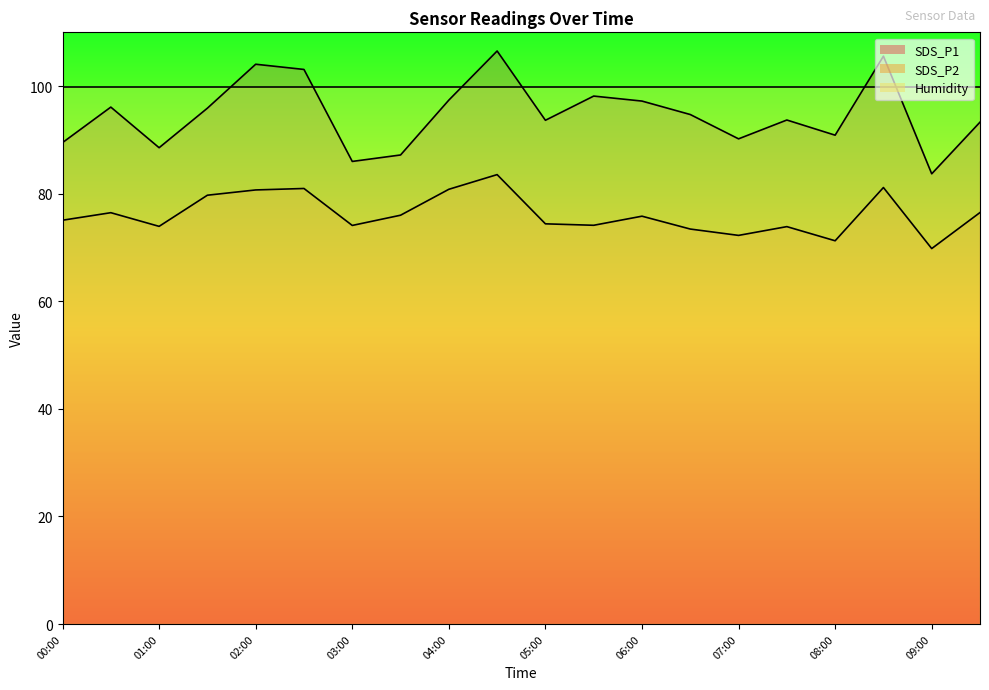

Which has a higher value, 00:30 or 08:30?

08:30